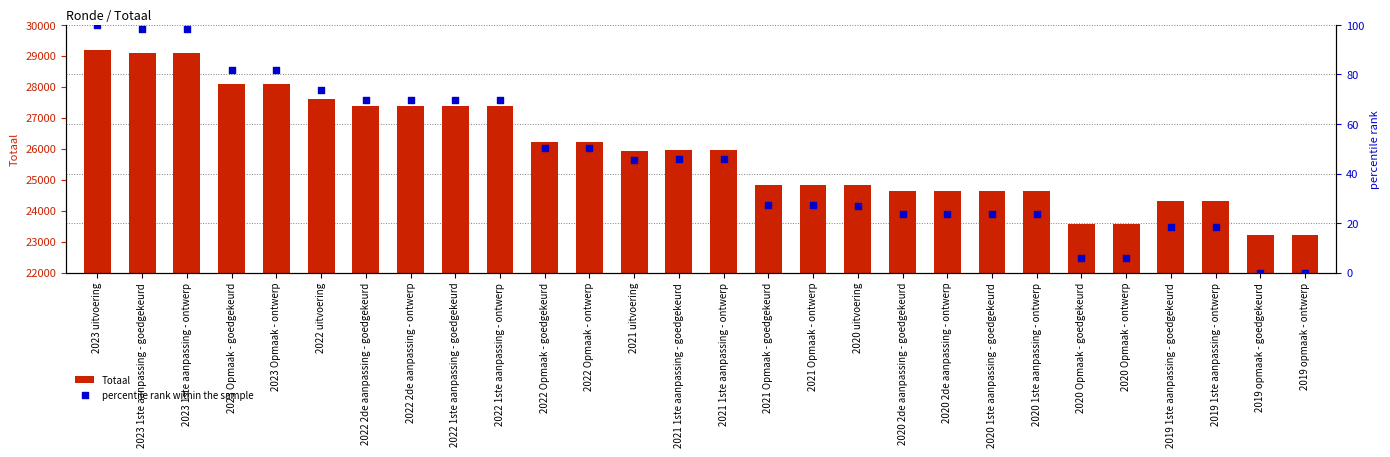

Which series has the largest total across all categories?

Totaal